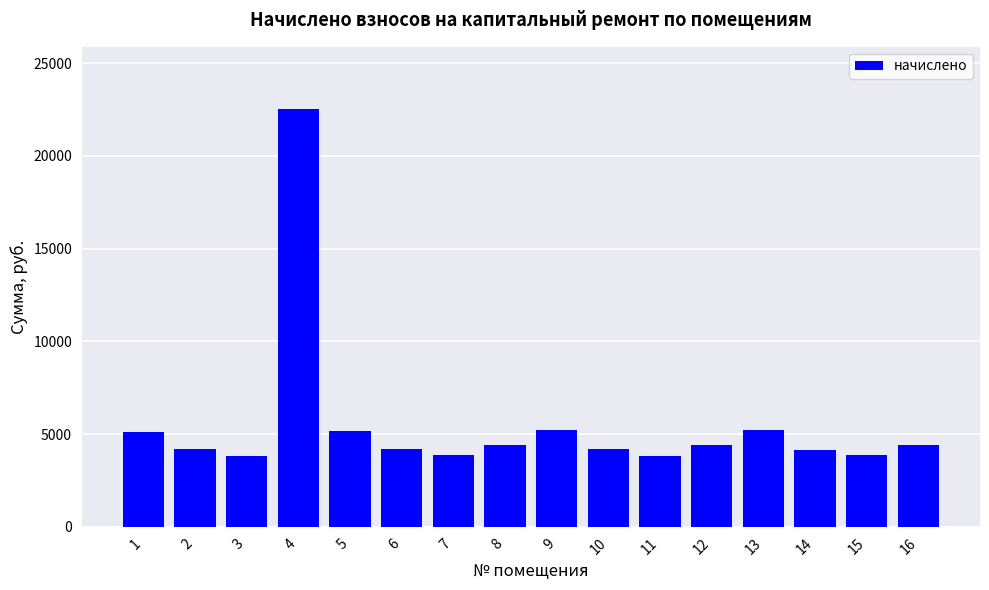

What is the change in value from 4 to 7?

-18659.4